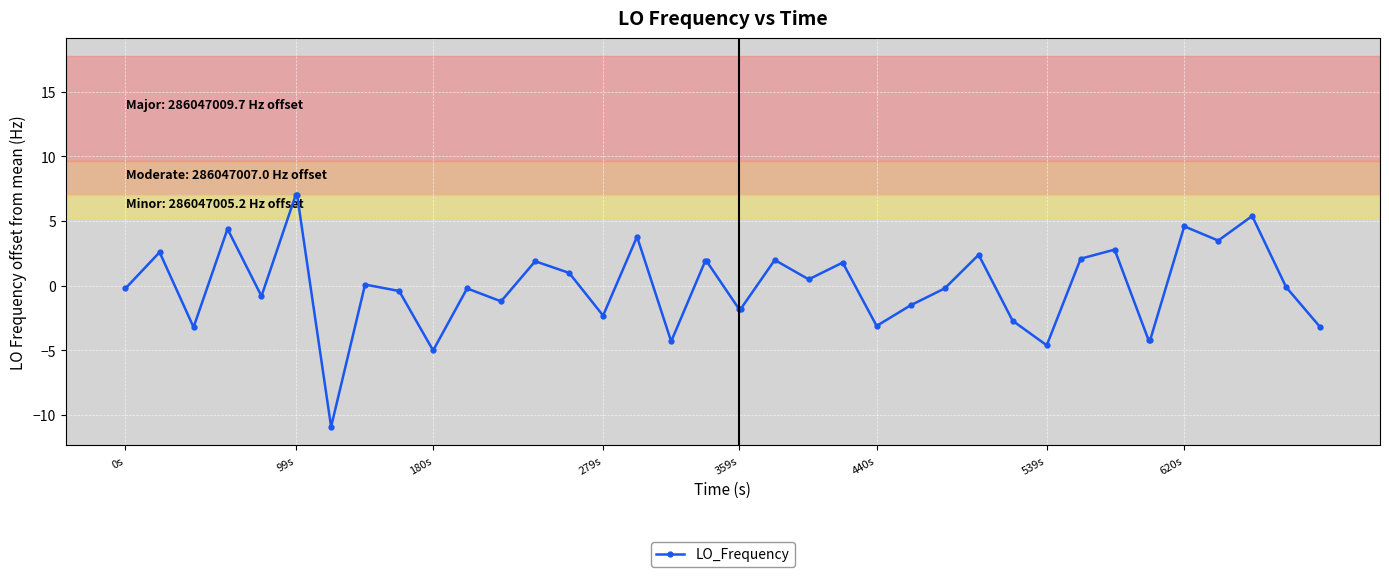

What is the difference between the maximum and minimum values?

17.9